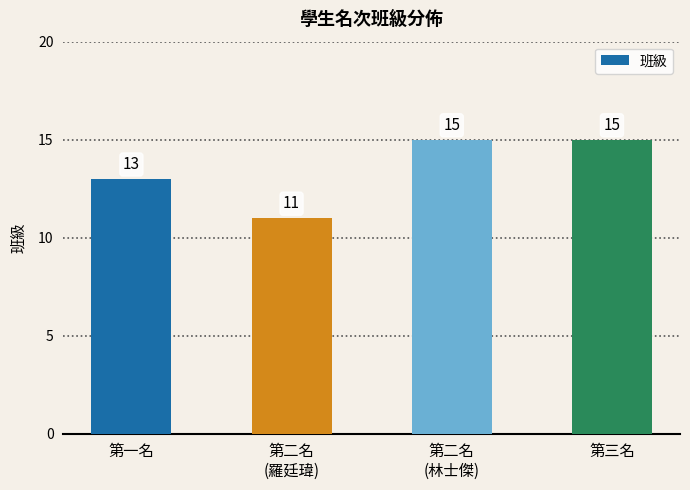

Read the value at 第二名
(林士傑).

15